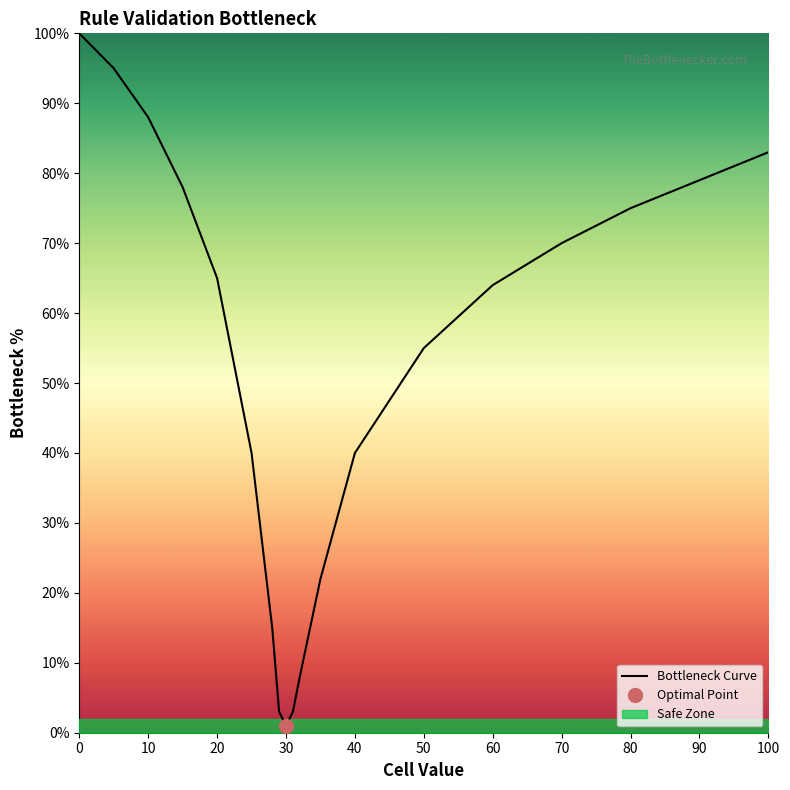

Where is Bottleneck Curve nearest to the value 50?

50